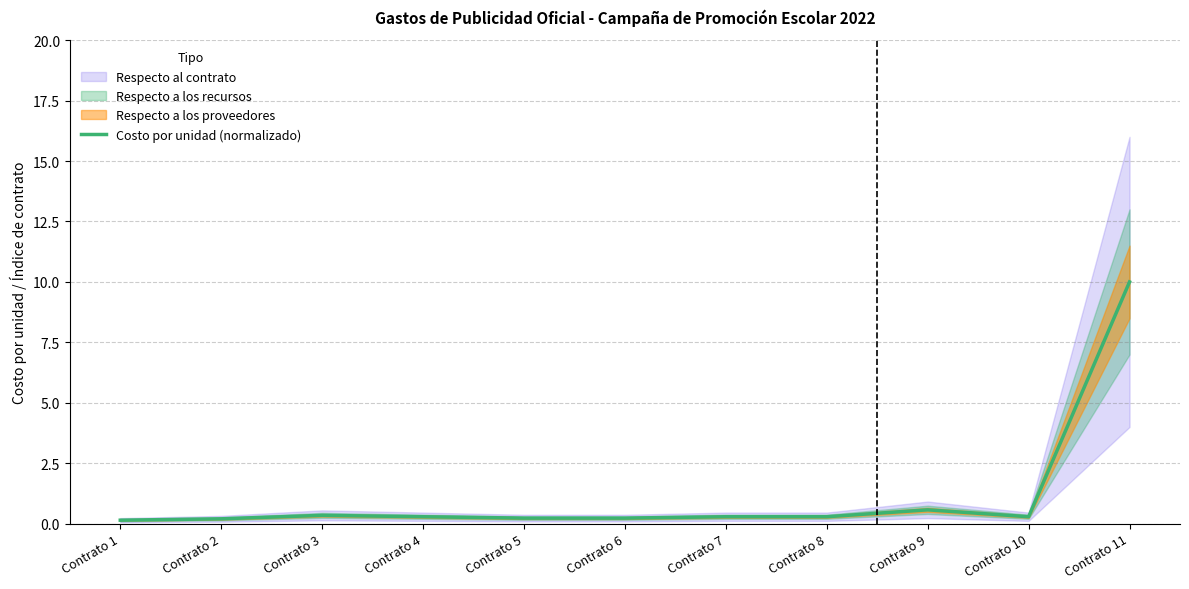

Is it true that the value at Contrato 1 is 0.2?

False